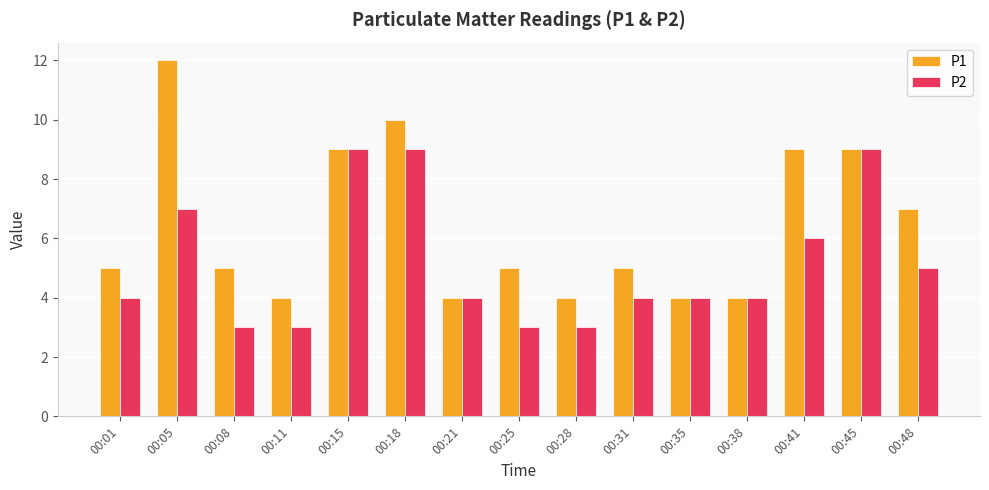

Is it true that P2 equals 3 at 00:31?

False